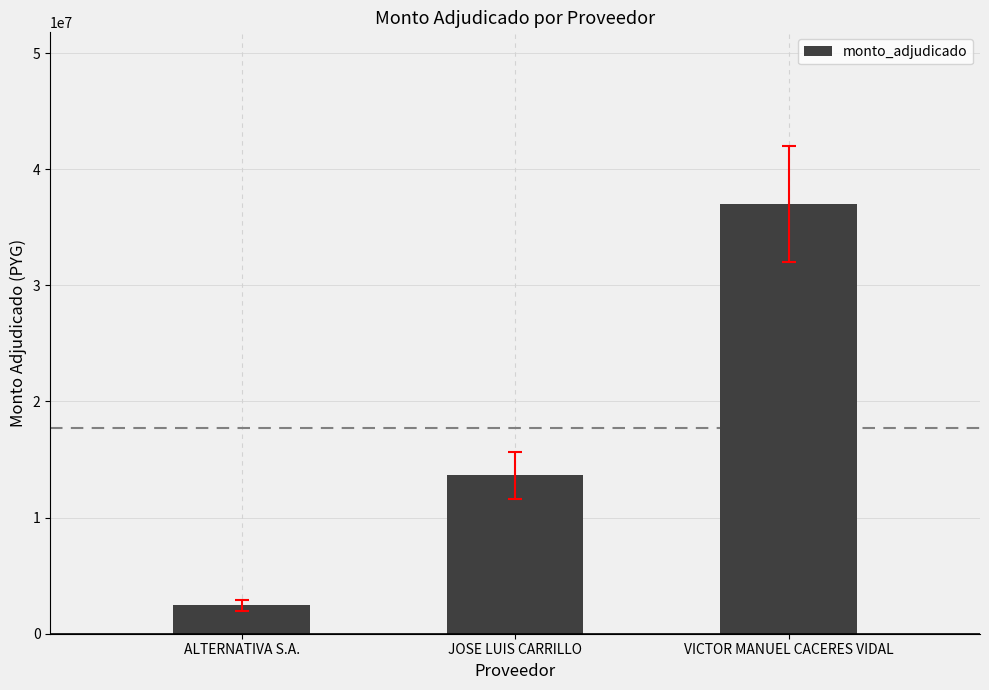

Which has a higher value, VICTOR MANUEL CACERES VIDAL or ALTERNATIVA S.A.?

VICTOR MANUEL CACERES VIDAL